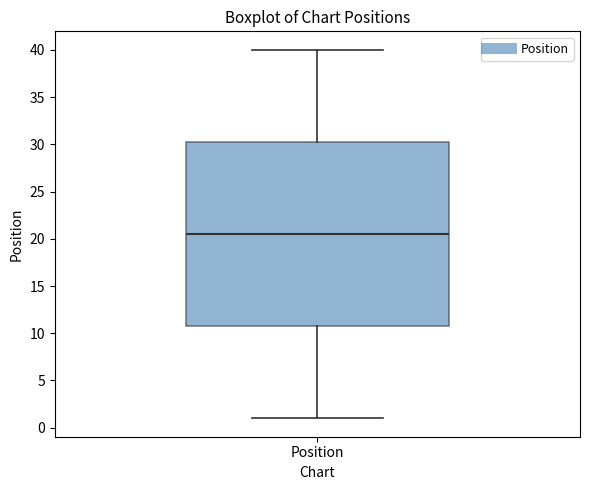

Where is the lower edge of the box for Position on the y-axis? The values are not printed on the chart, so give them approximately, as read against the axis.

11.0